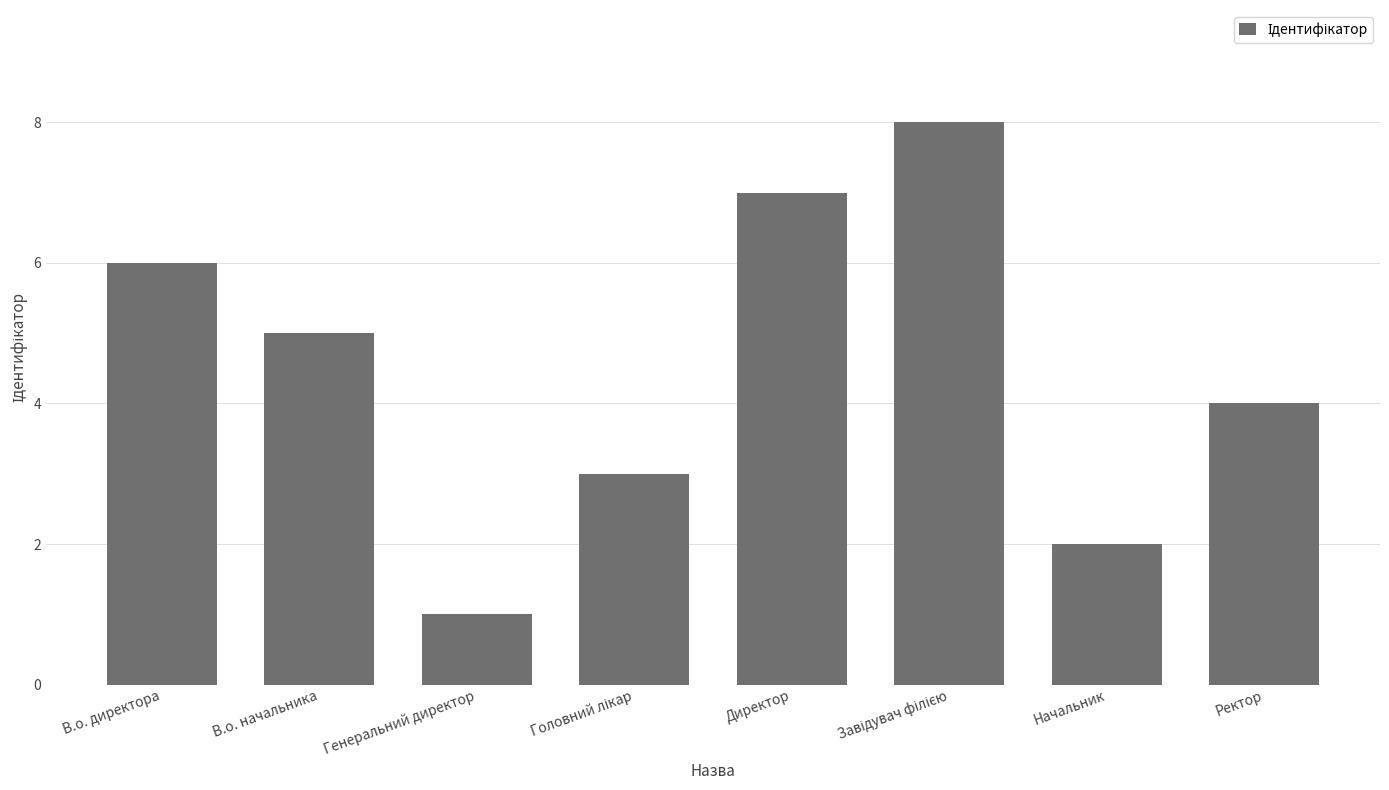

What value does the data have at В.о. начальника?

5